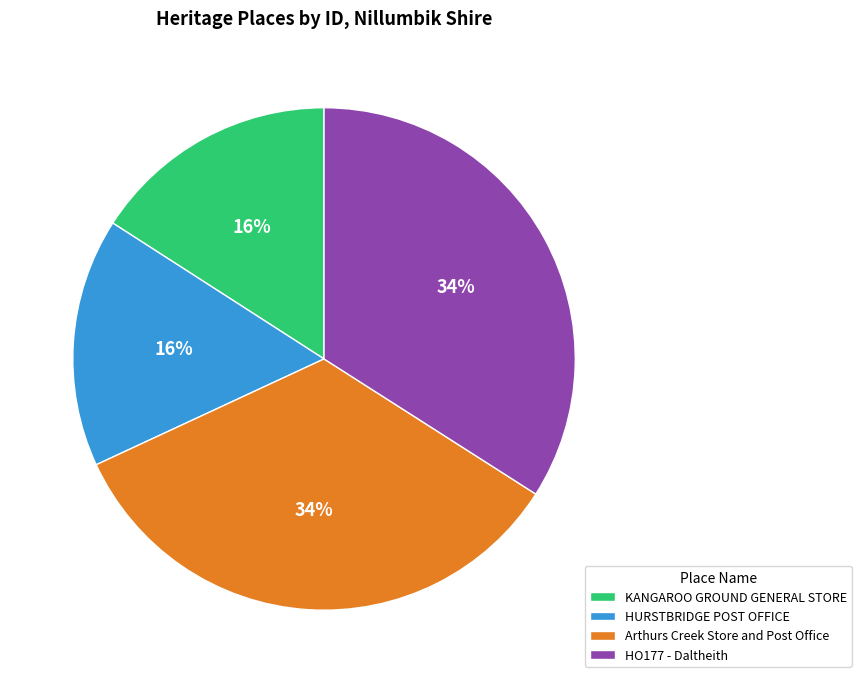

How many segments does this pie chart have?

4